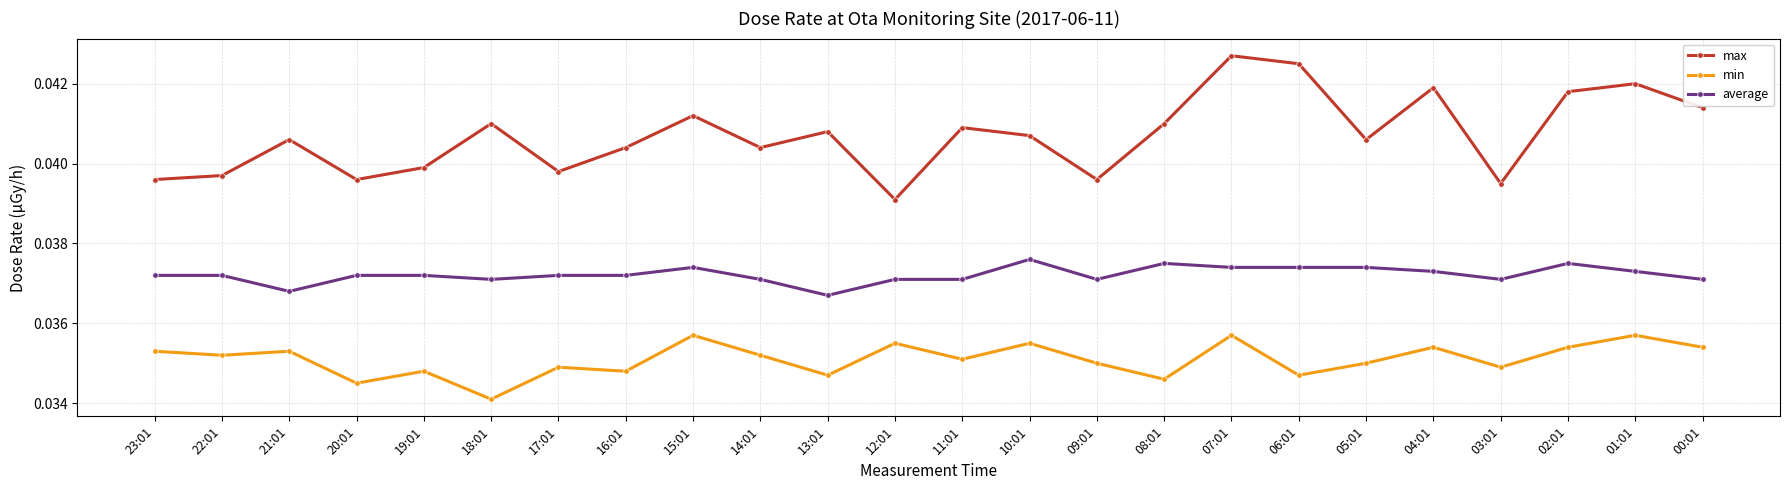

At which category does the chart reach its minimum across all series?

18:01